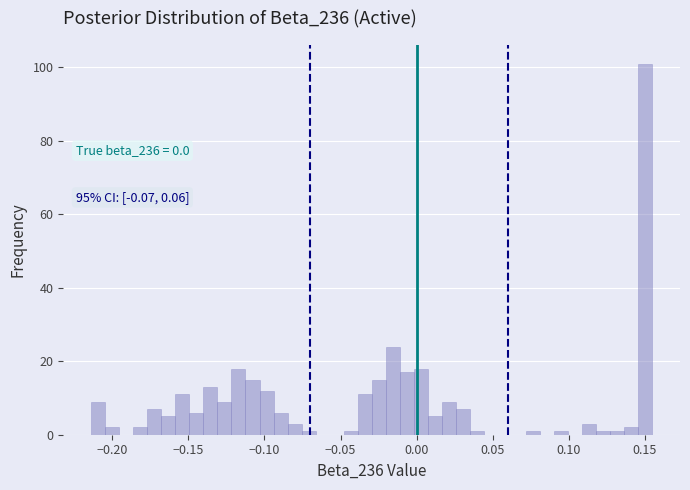

Around what value on the x-axis is the tallest bar? Give the approximate position of its centre, as read against the axis.

0.150